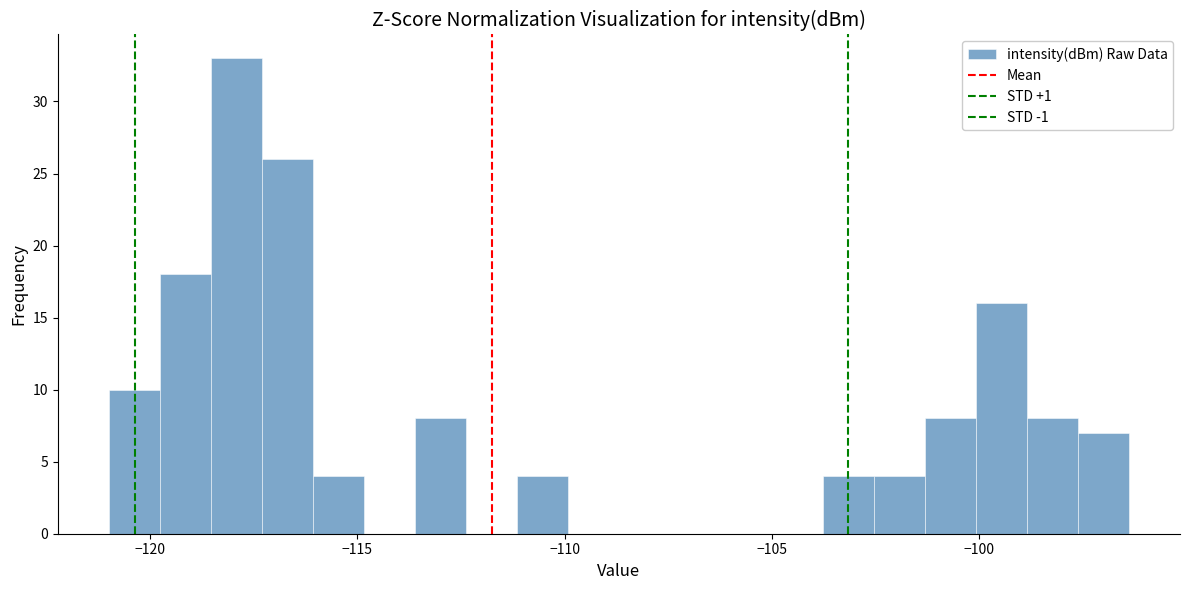

Read against the x-axis, roughly where is the centre of the tallest bar?

-118.0